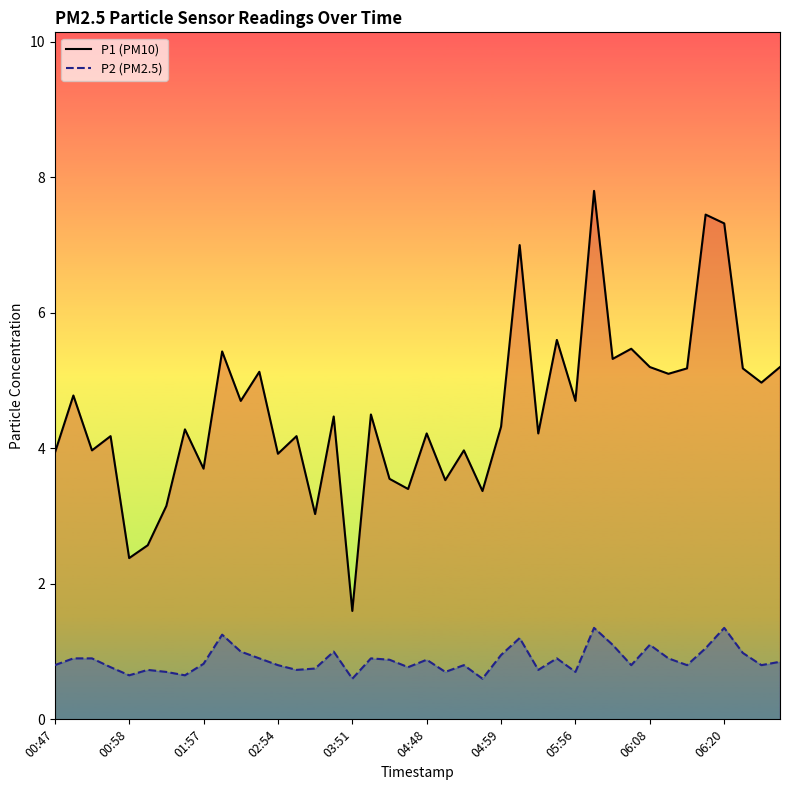

How many values in the P1 series exceed 4?

26